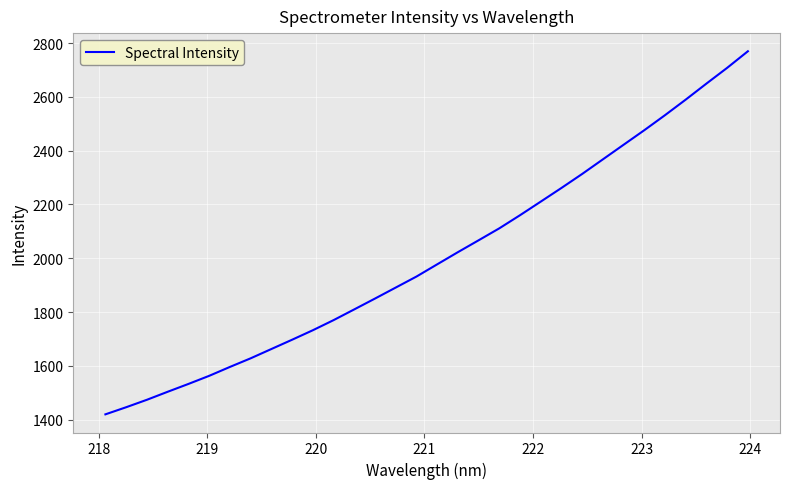

What is the maximum value shown in the chart?

2769.4